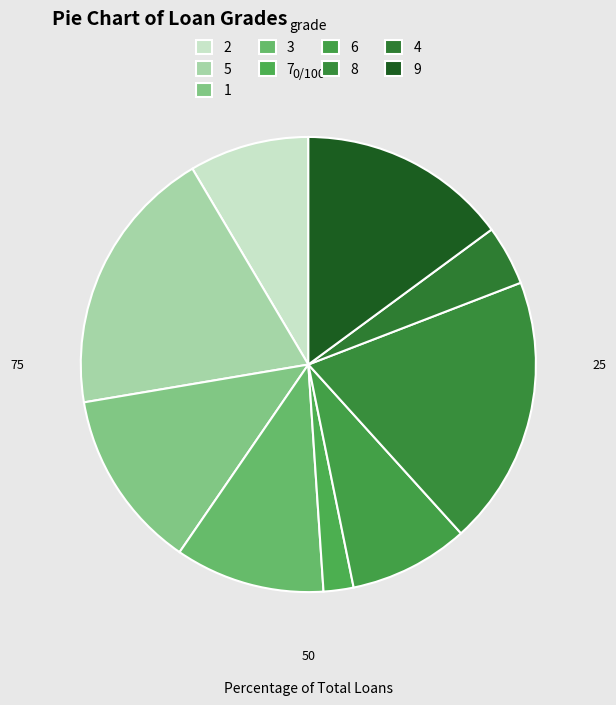

Is it true that 9 is 5% of the pie?

False